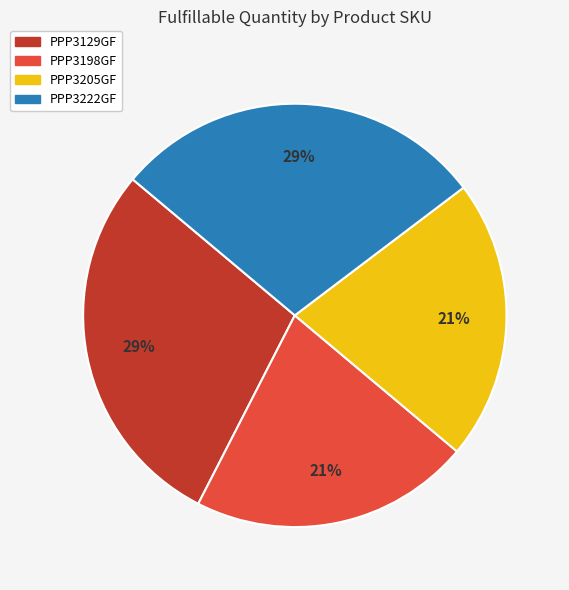

To the nearest percent, what is the average slice percentage?

25%